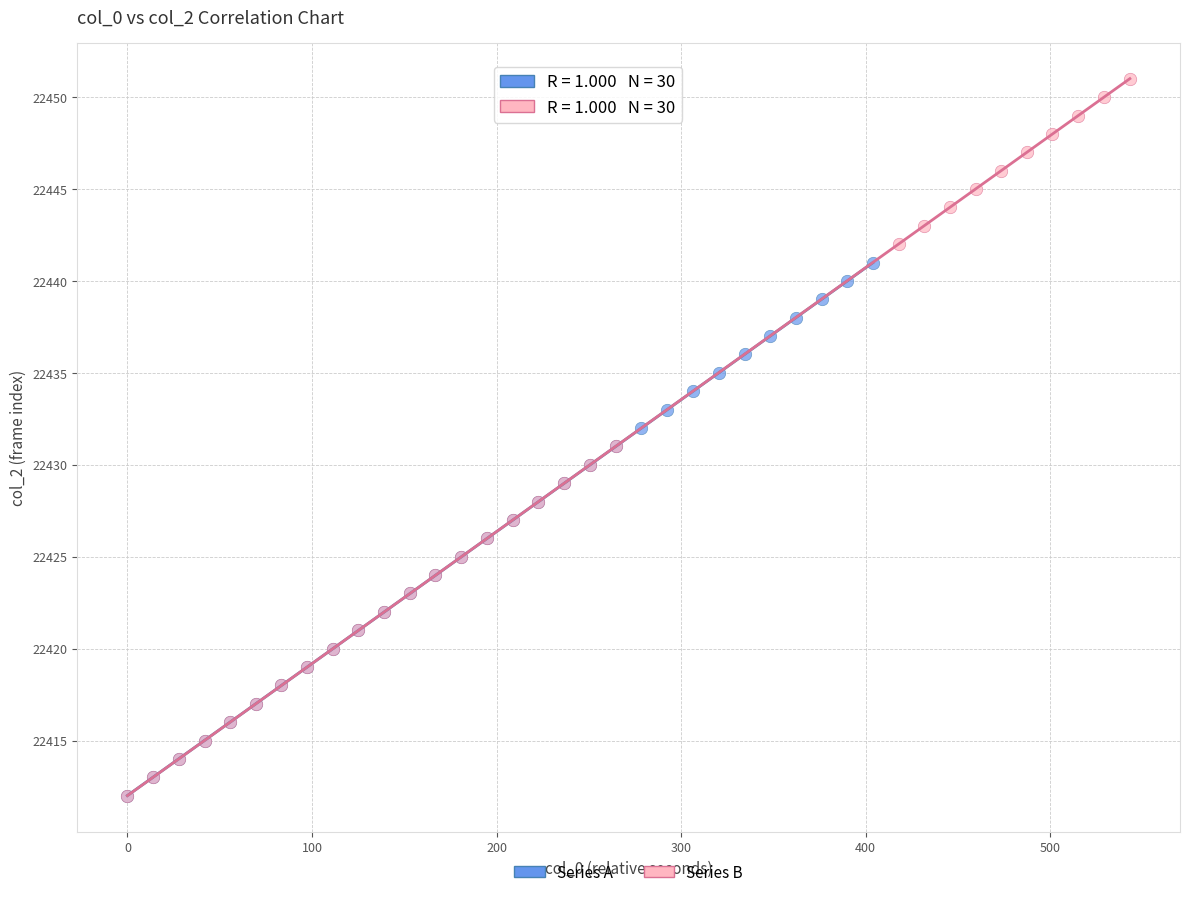

Which series has the widest spread of Y values?

Series B